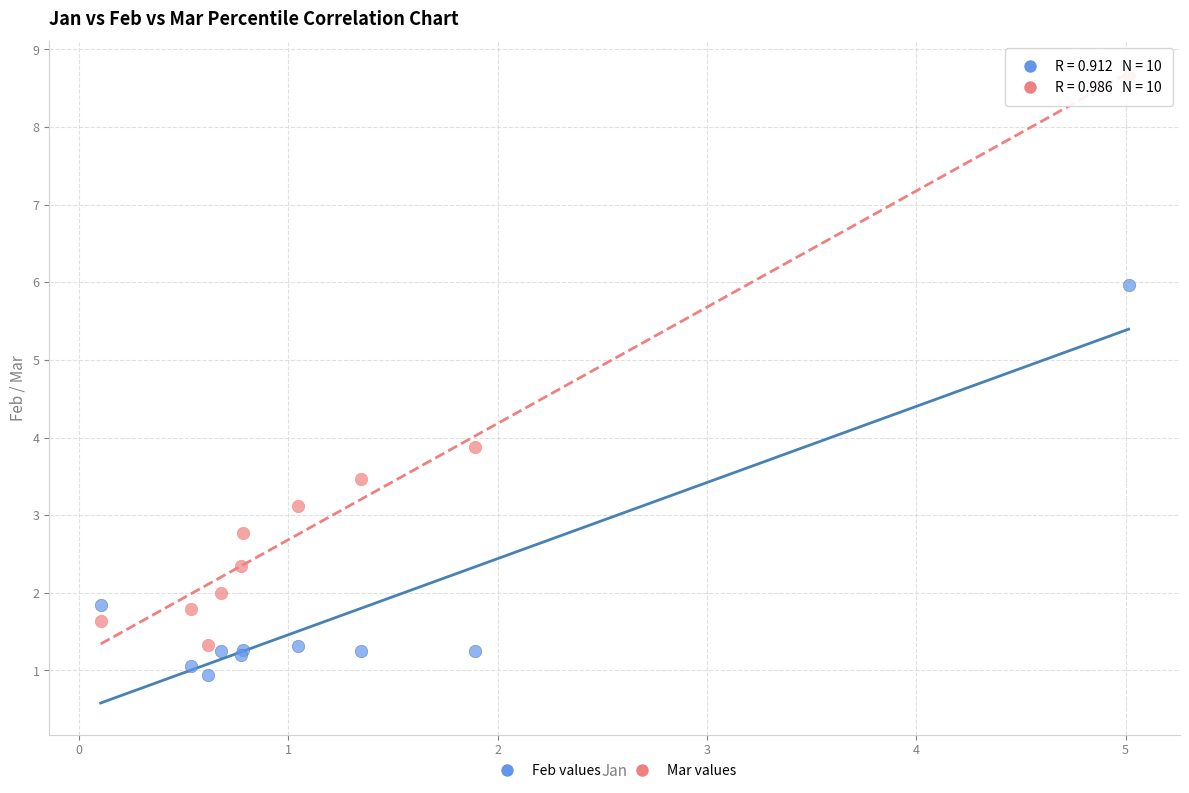

What is the X range (max minus min) for the scatter plot?

4.9